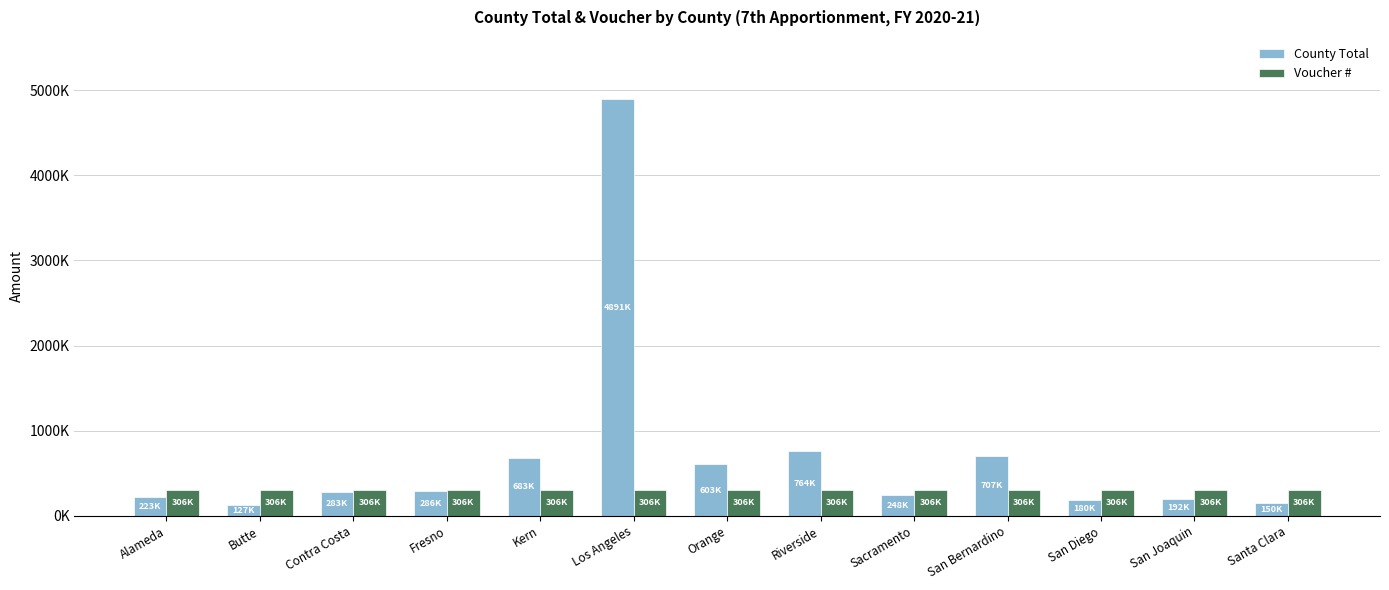

What are all the series names shown in the legend?

County Total, Voucher #